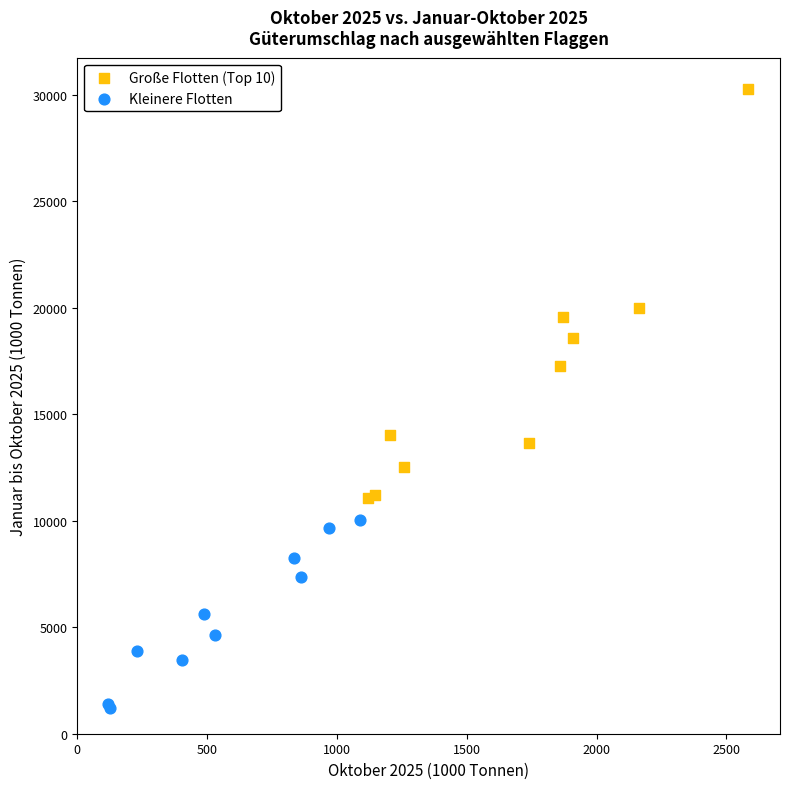

Which series contains the lowest Y value?

Kleinere Flotten